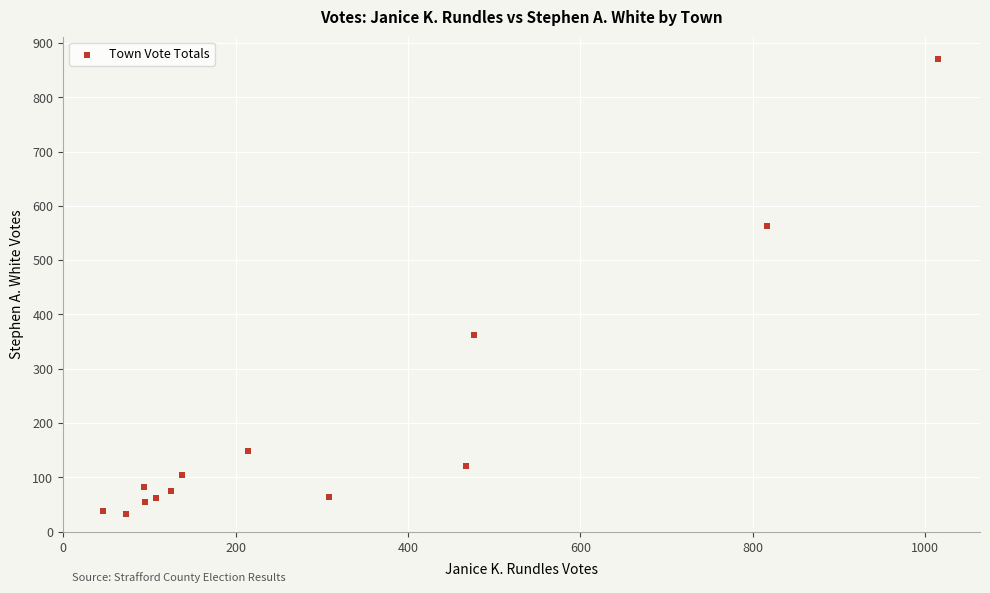

What Y value in the scatter plot is closest to 451?

362